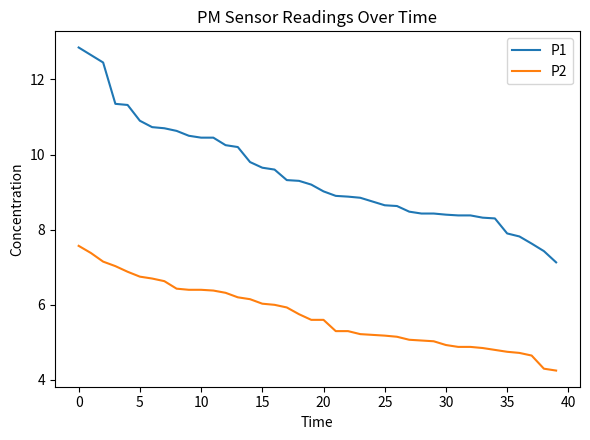

What is the difference between the maximum and minimum values in the P2 series?

3.3